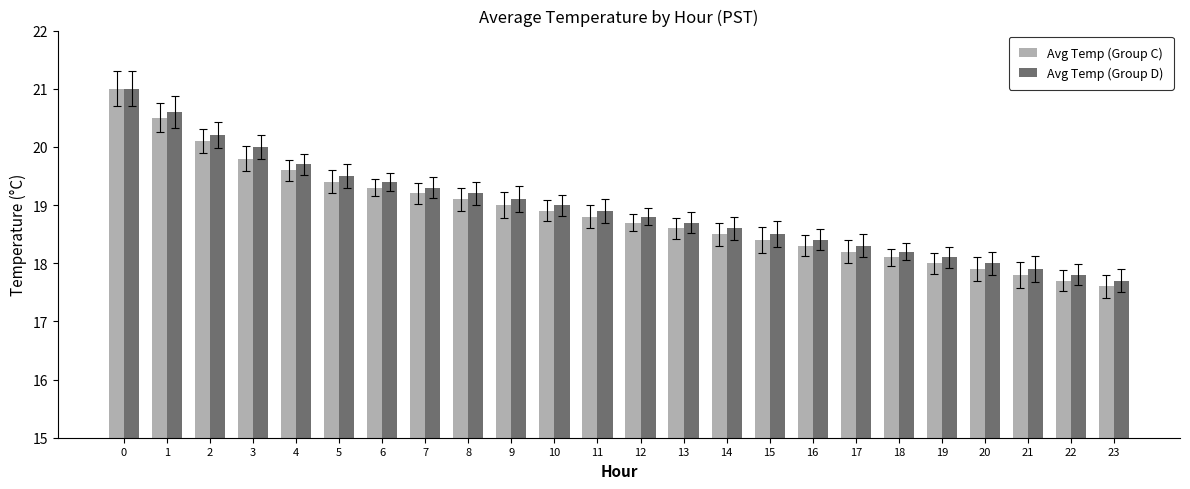

Rank the categories by Avg Temp (Group C) value from highest to lowest.

0, 1, 2, 3, 4, 5, 6, 7, 8, 9, 10, 11, 12, 13, 14, 15, 16, 17, 18, 19, 20, 21, 22, 23